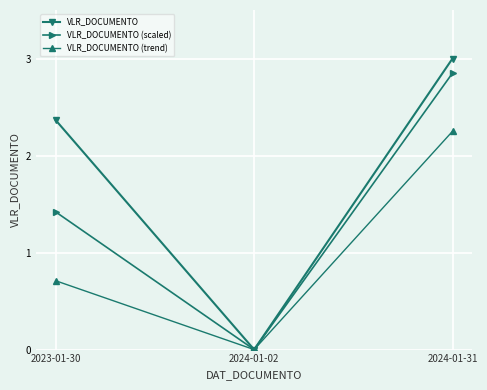

Which category has the highest value across all series?

2024-01-31